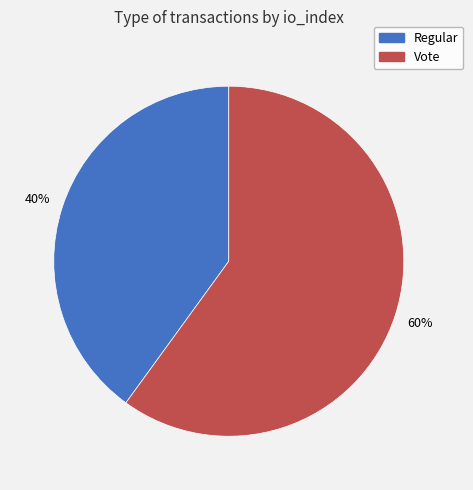

Rank the categories by value from lowest to highest.

Regular, Vote